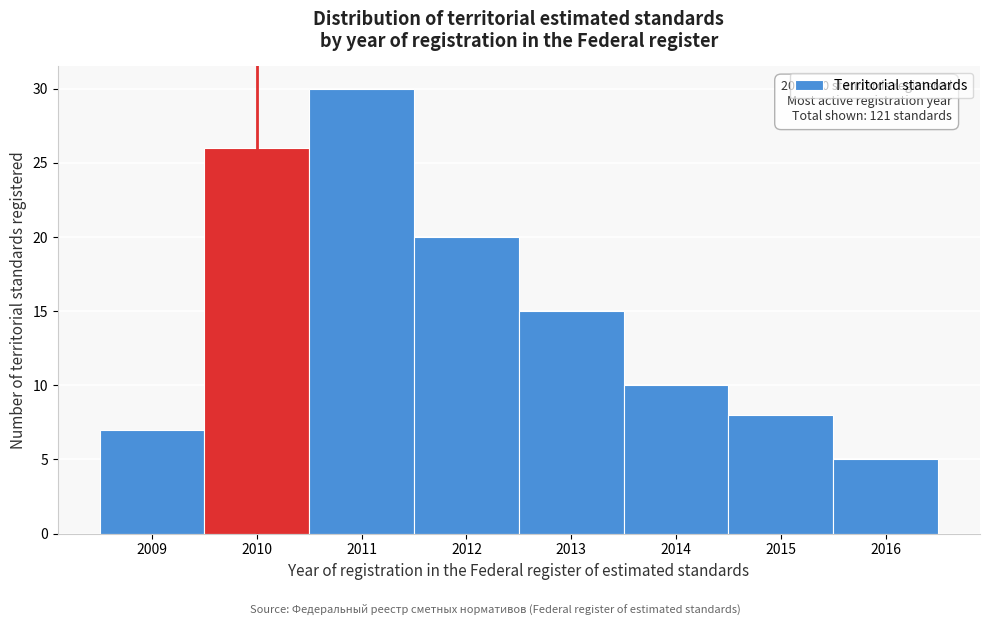

Over which range of the x-axis is the bar tallest?

2010.5 to 2011.5